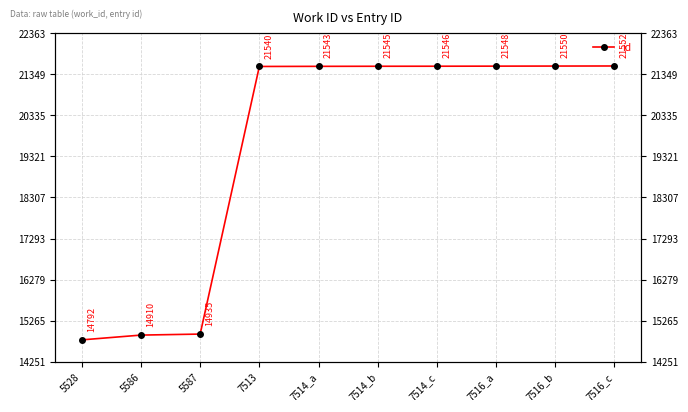

What is the maximum value shown in the chart?

21552